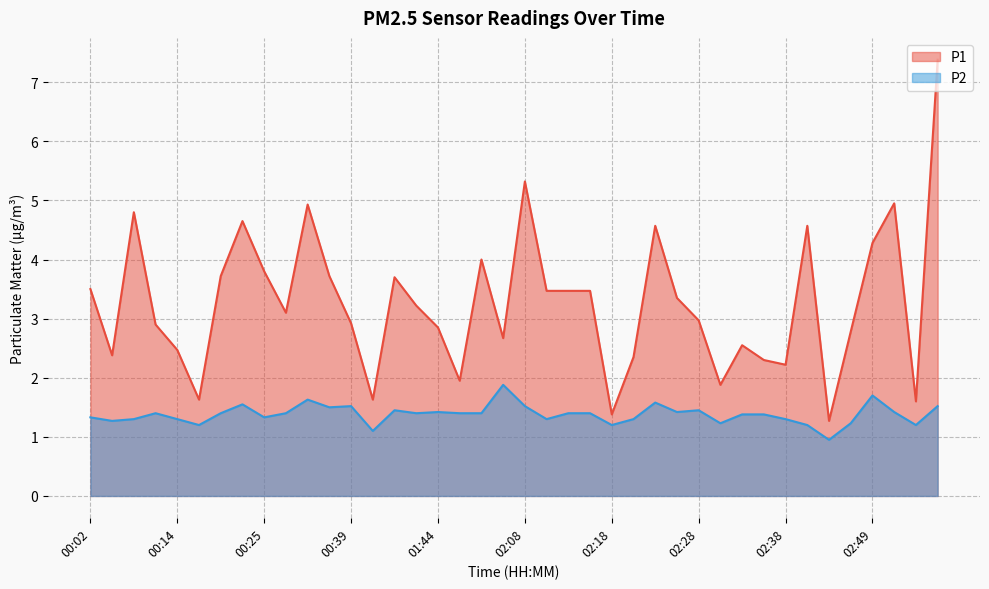

The P2 series shows 1.3 at 02:20. True or false?

True